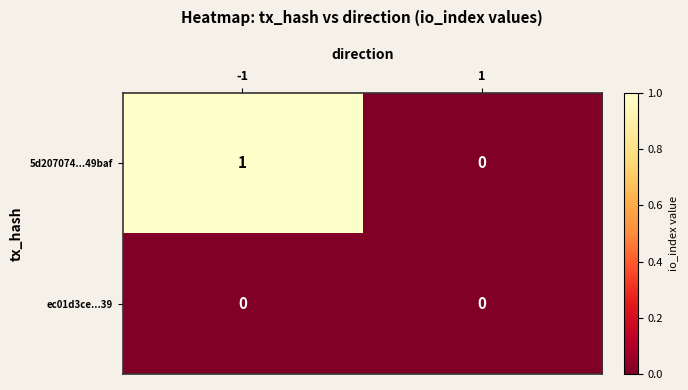

Count the number of categories in the chart.

2